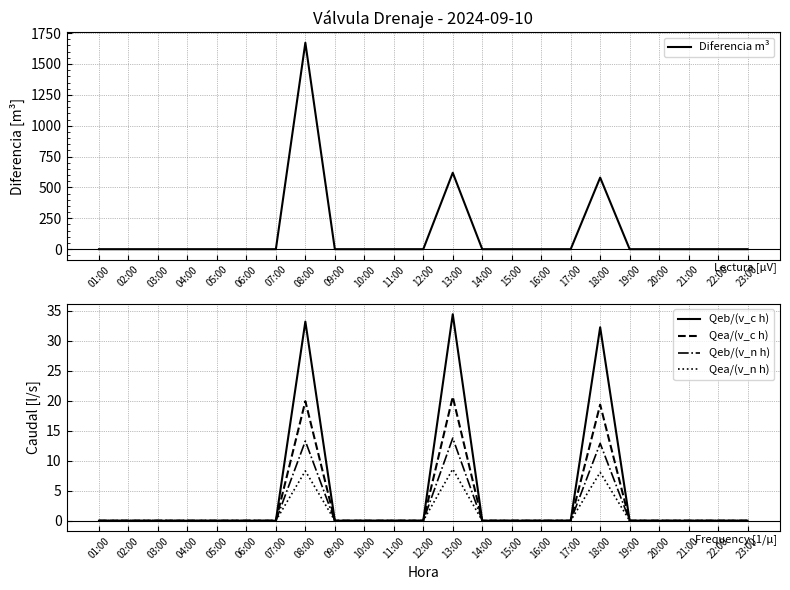

What is the label of the 22nd point from the right?

02:00